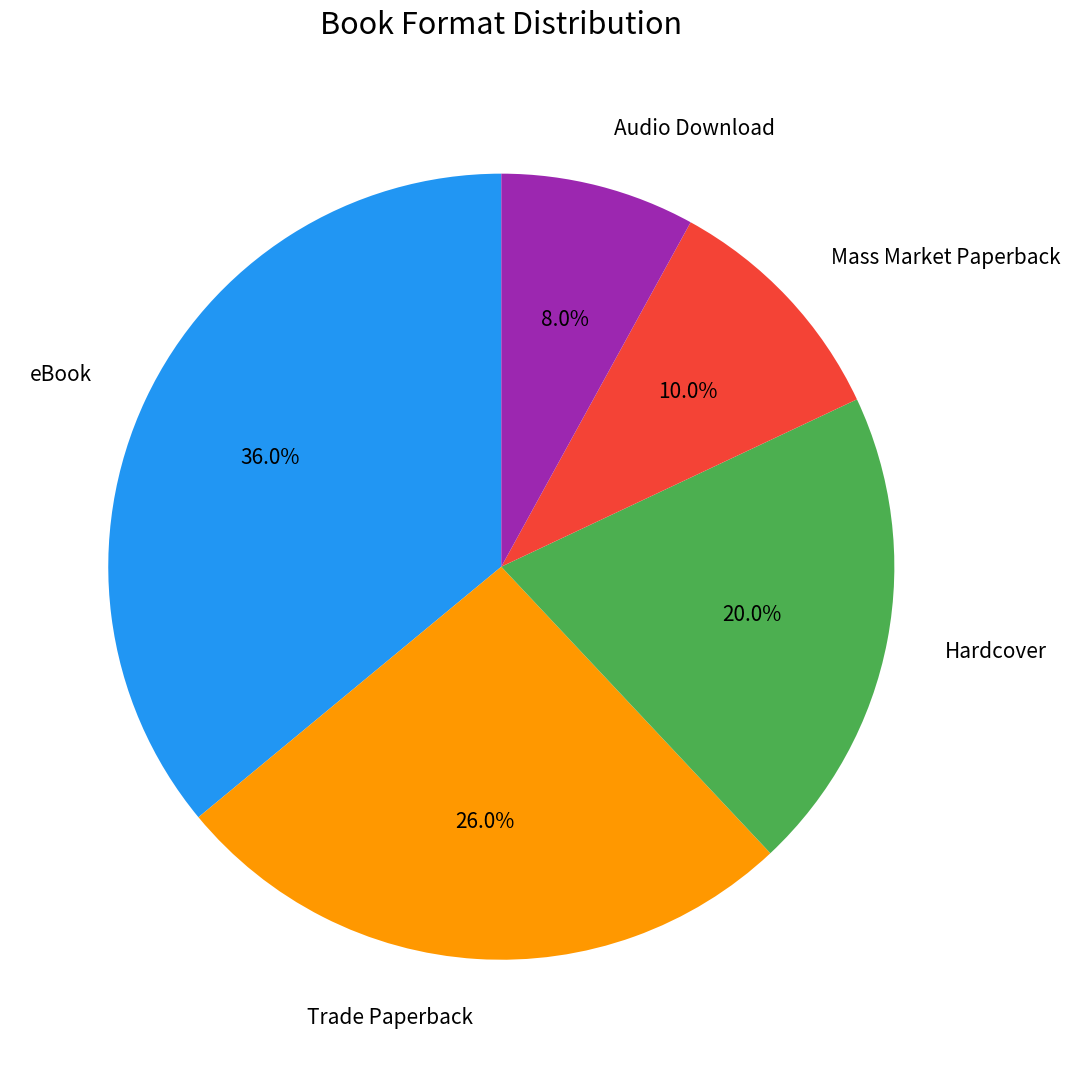

Approximately how many times larger is the value at Hardcover compared to Mass Market Paperback?

2.0